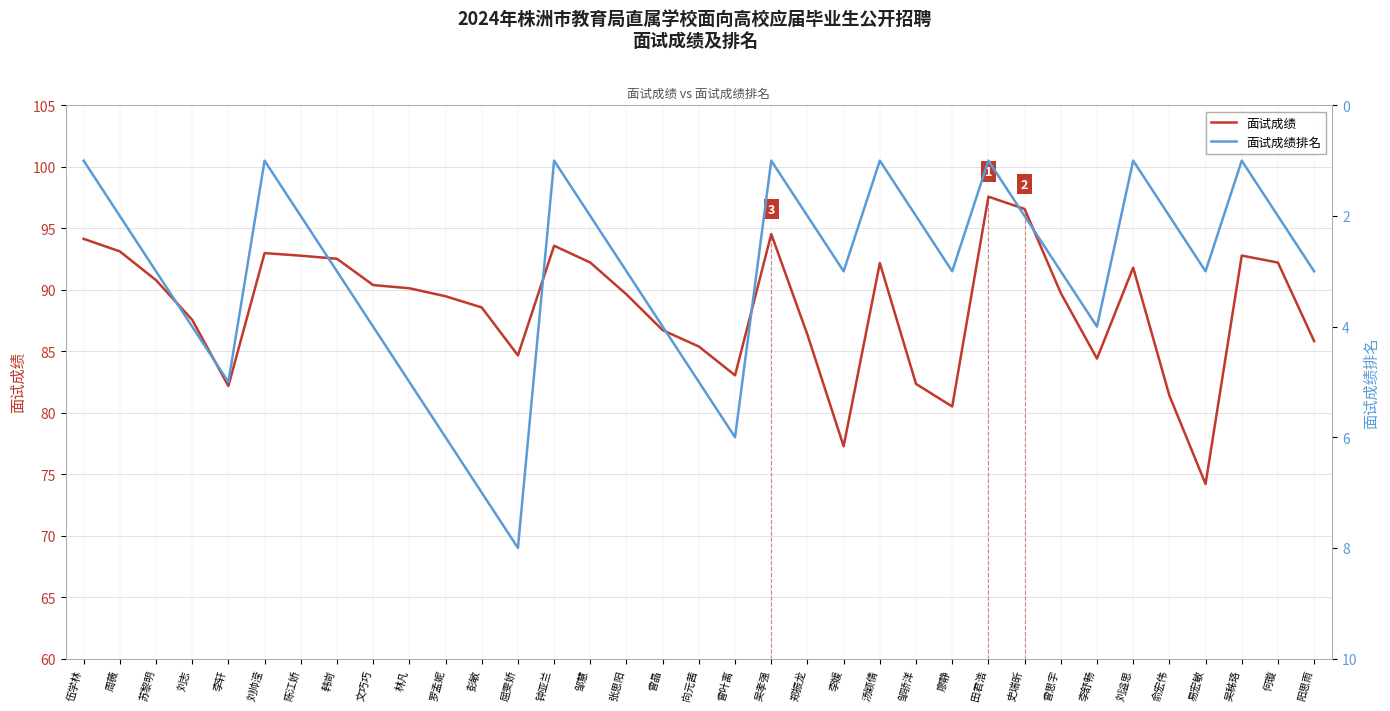

True or false: 面试成绩排名 and 面试成绩 cross at least once.

False